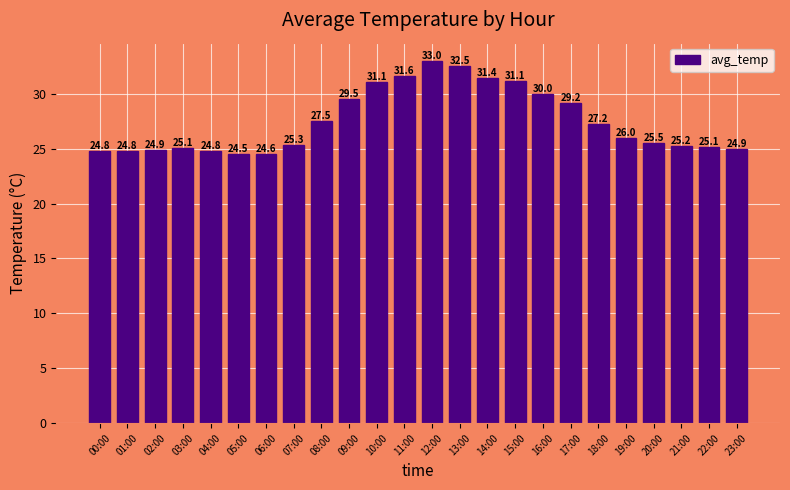

What is the average value?

27.5